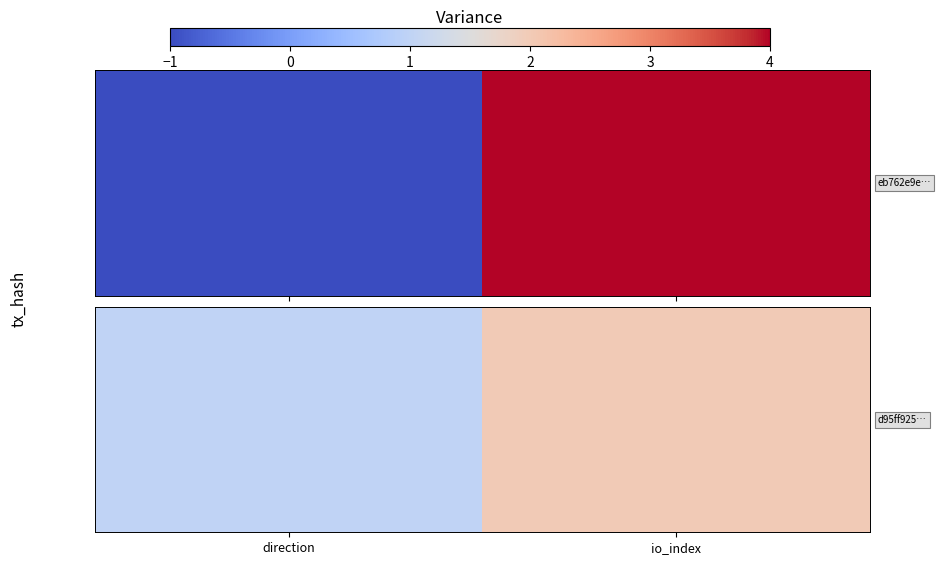

The value at io_index is 1. True or false?

False